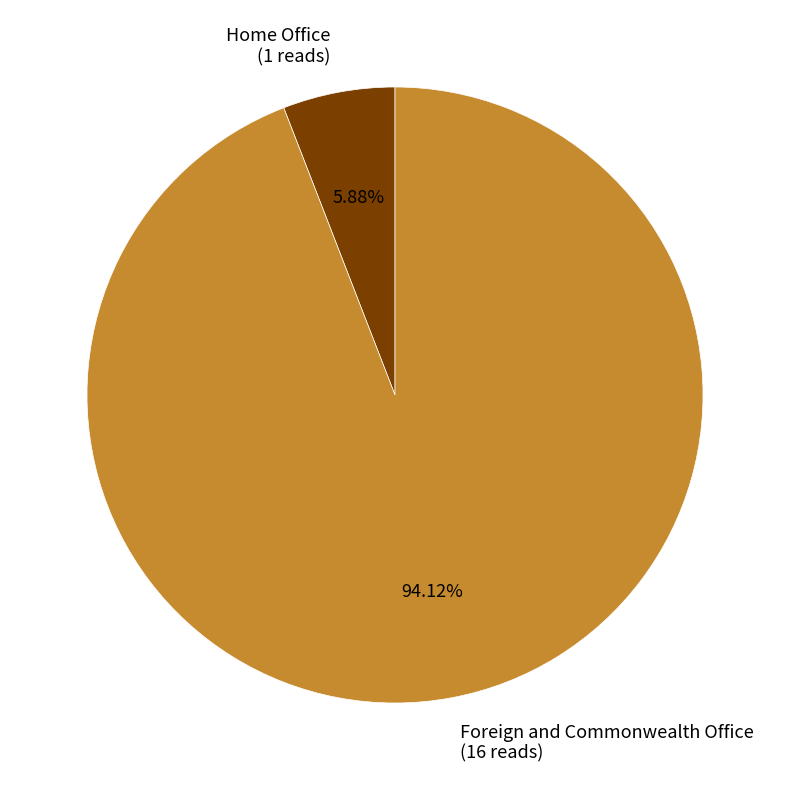

How much of the chart is everything except Foreign and Commonwealth Office?

5.9%